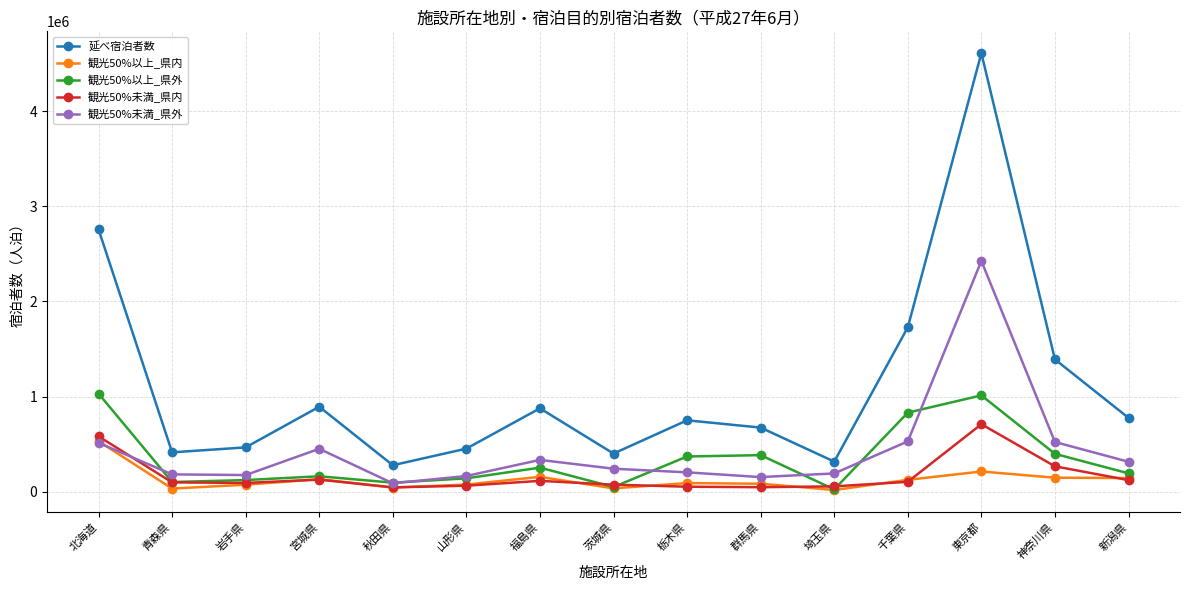

Where does the 延べ宿泊者数 series first go above 749870?

北海道